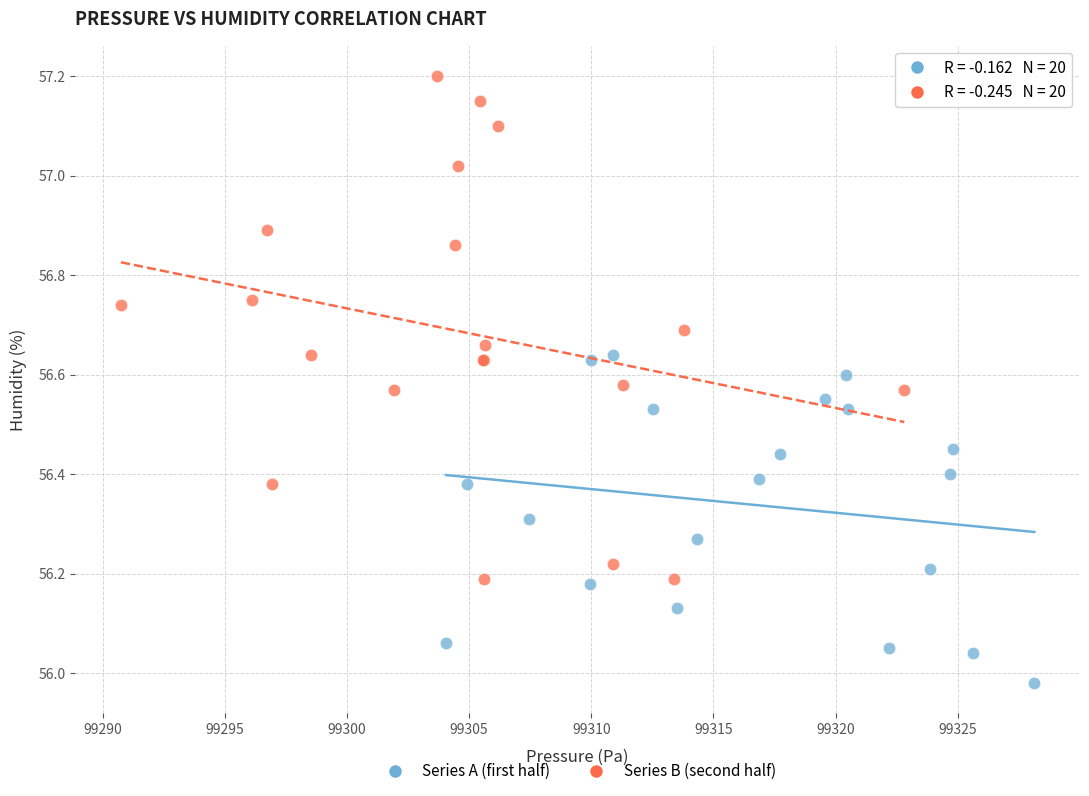

Which series reaches the maximum Y coordinate?

Series B (second half)